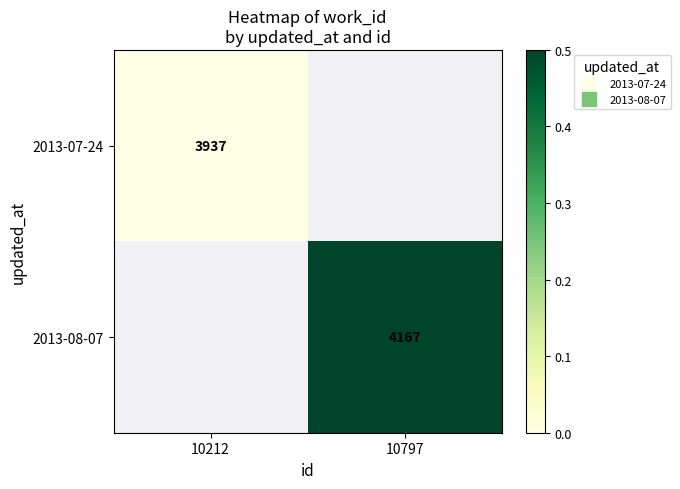

Is the value of 2013-08-07 at 10797 greater than the value of 2013-07-24 at 10797?

No